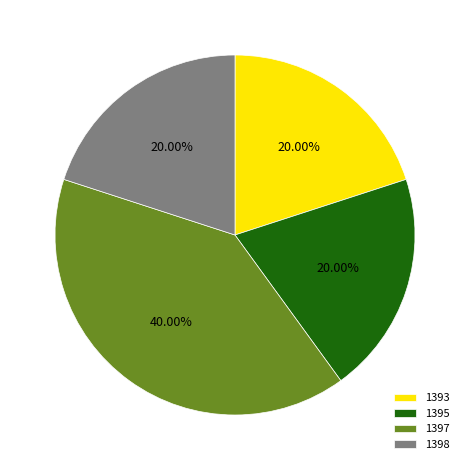

Is there any slice that represents more than half of the pie?

No